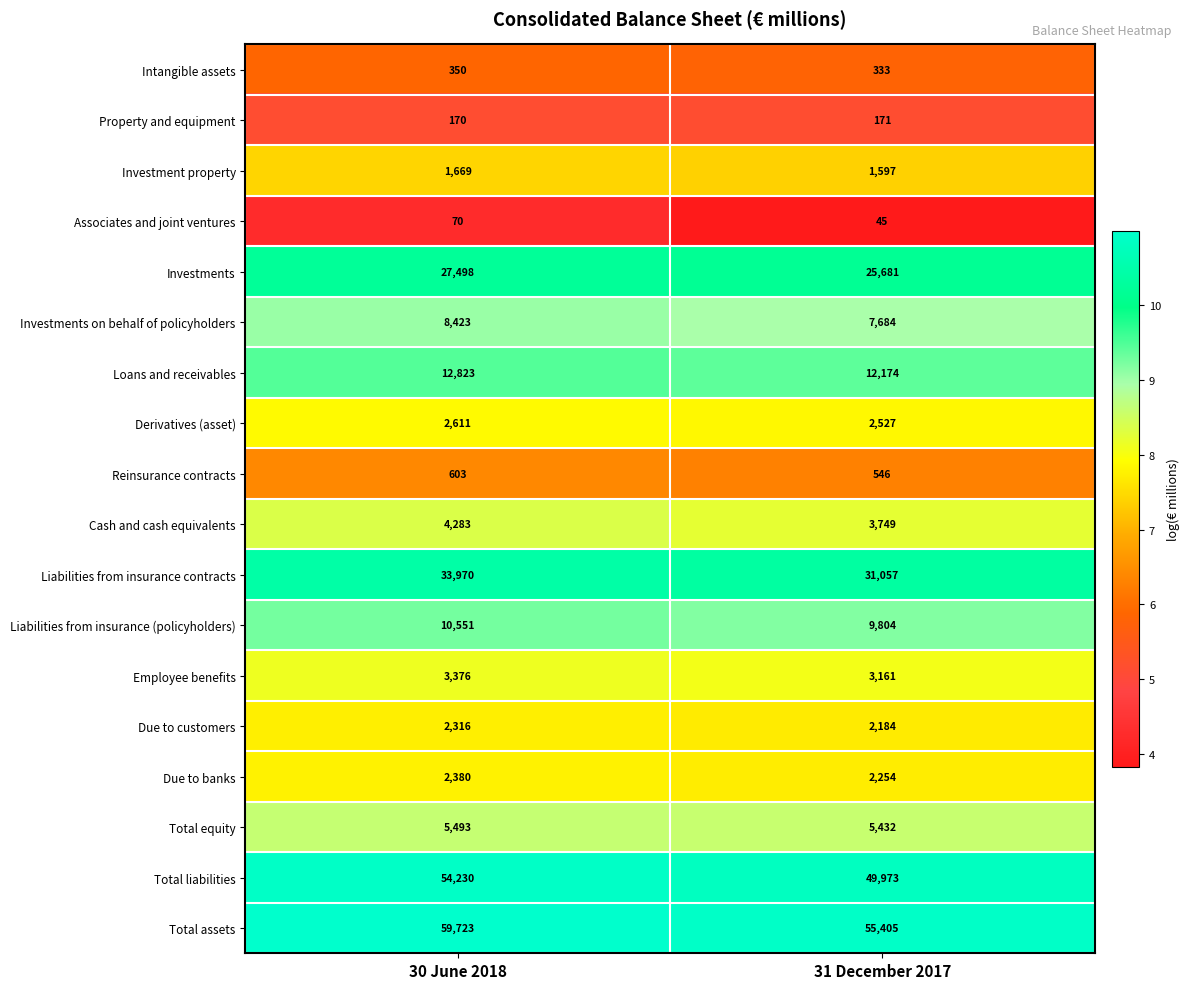

At which label does Liabilities from insurance (policyholders) reach its minimum?

31 December 2017